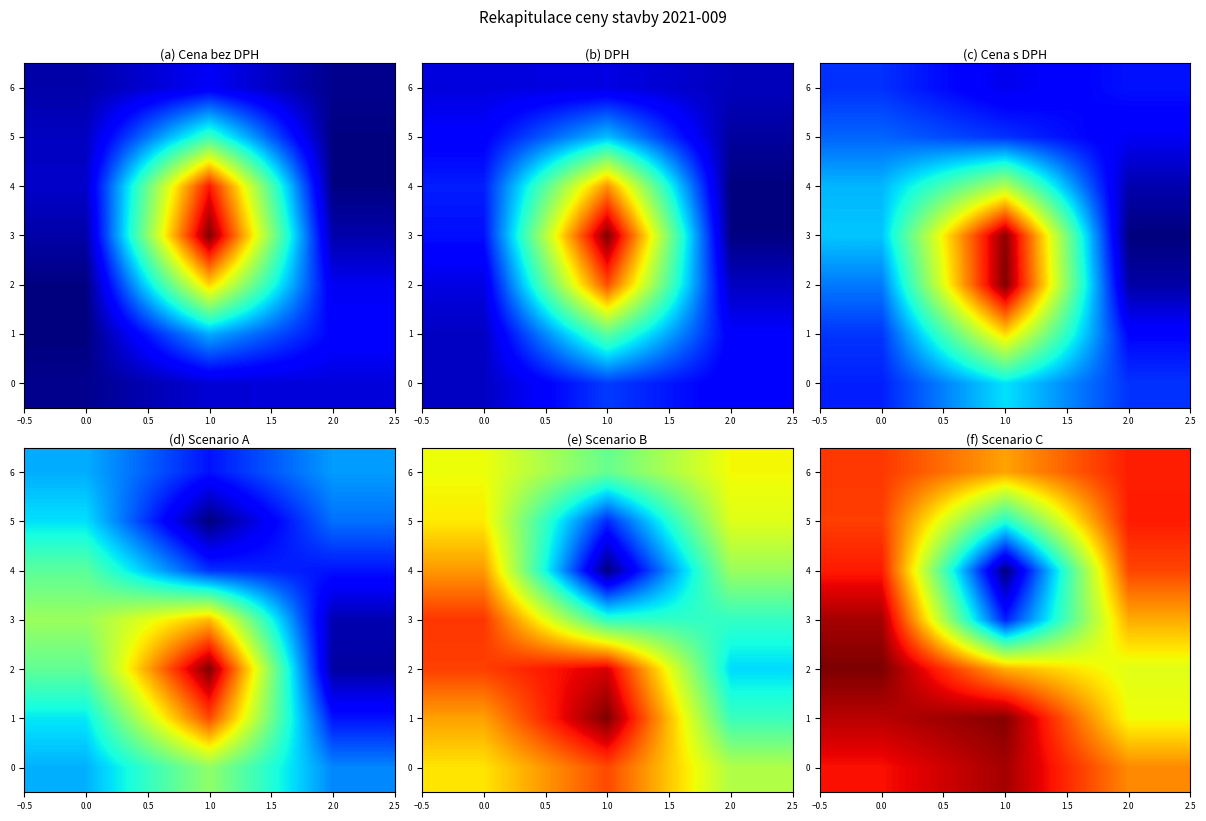

What is the spread (max minus min) of values at 2.0?

0.3